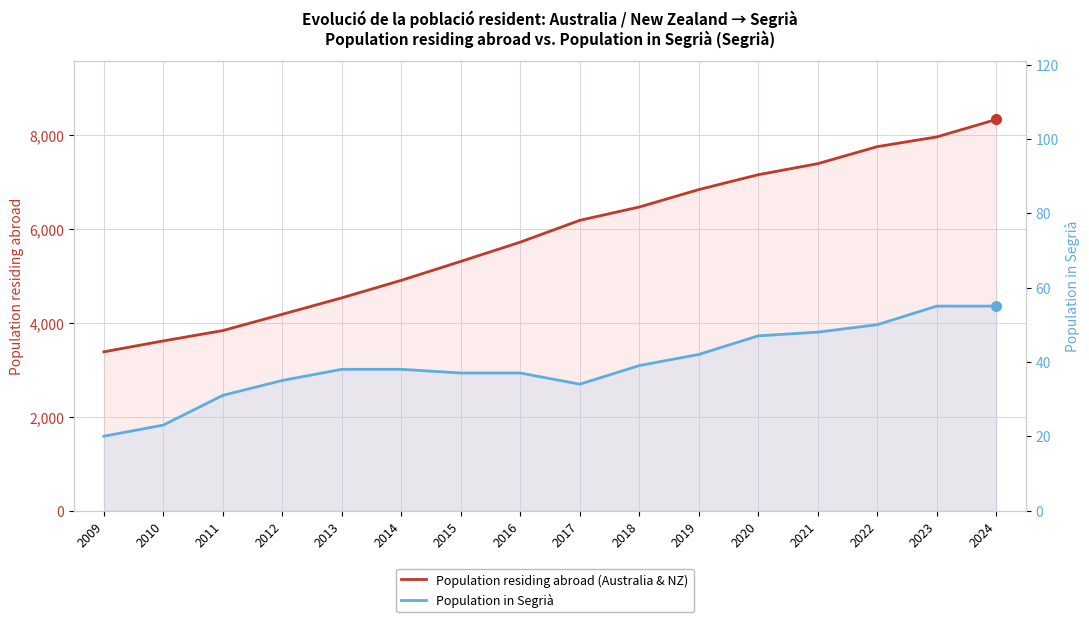

True or false: Population residing abroad (Australia & NZ) and Population in Segrià intersect in this chart.

False